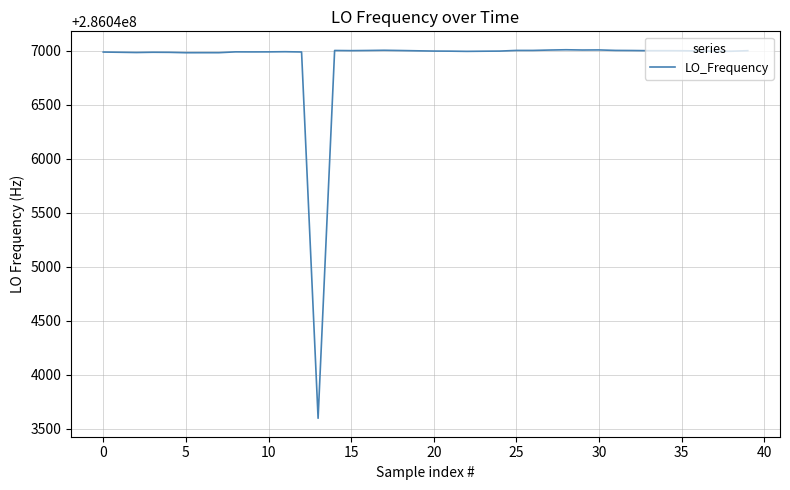

What is the maximum value shown in the chart?

286047010.7